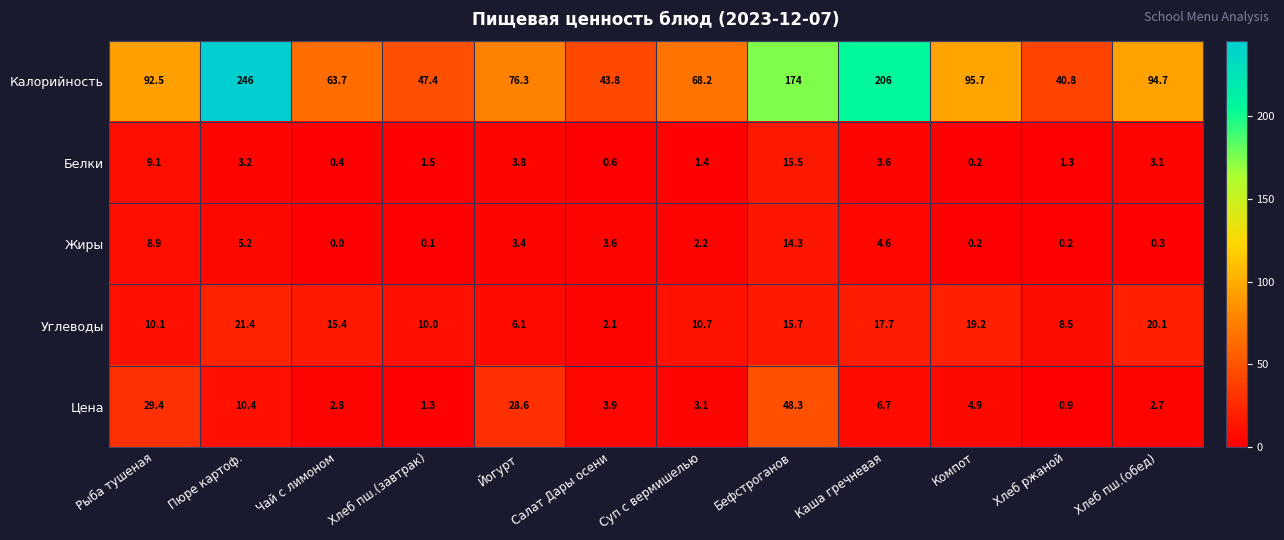

Rank the series at Хлеб пш.(обед) from highest to lowest value.

Калорийность, Углеводы, Белки, Цена, Жиры